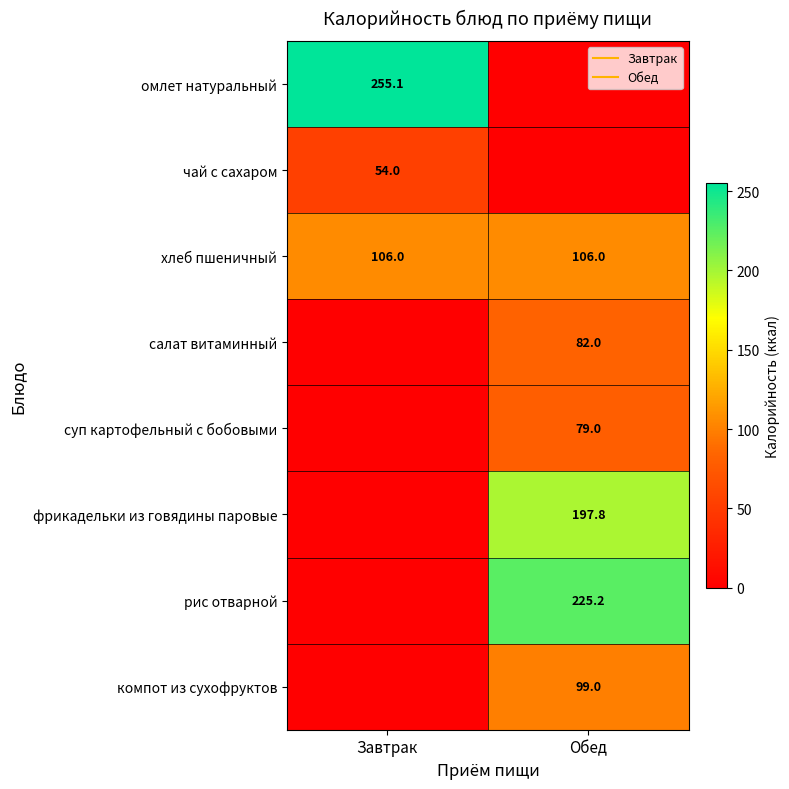

List the series in order of their peak value, lowest first.

чай с сахаром, суп картофельный с бобовыми, салат витаминный, компот из сухофруктов, хлеб пшеничный, фрикадельки из говядины паровые, рис отварной, омлет натуральный